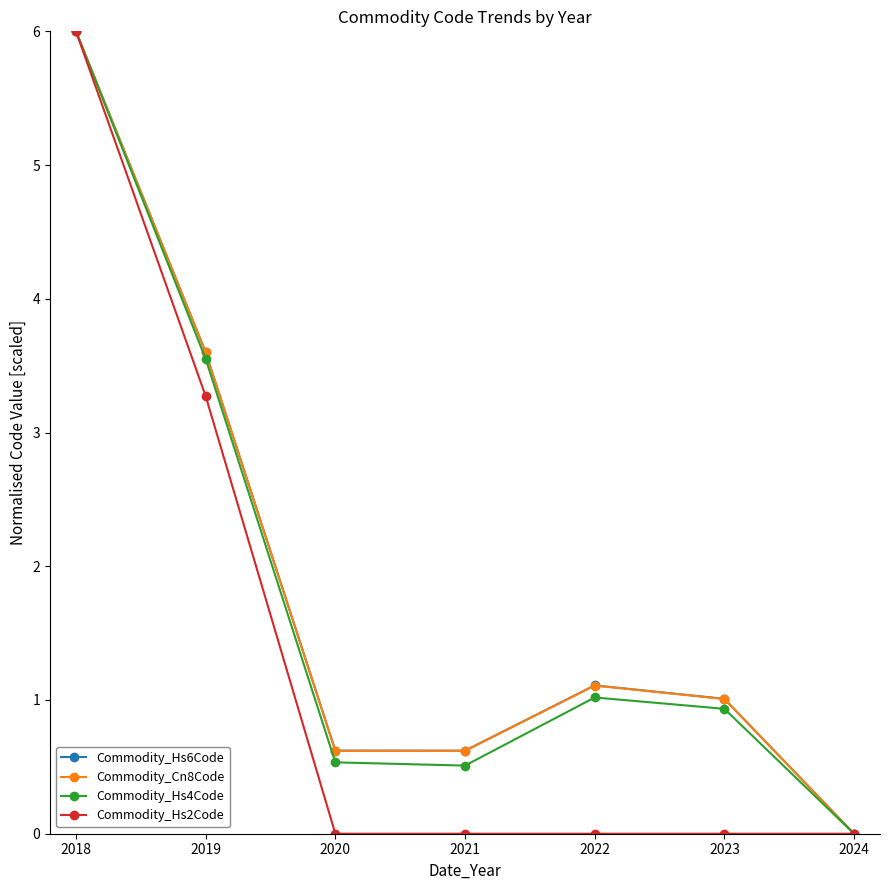

How many data points in Commodity_Cn8Code are less than 1?

3